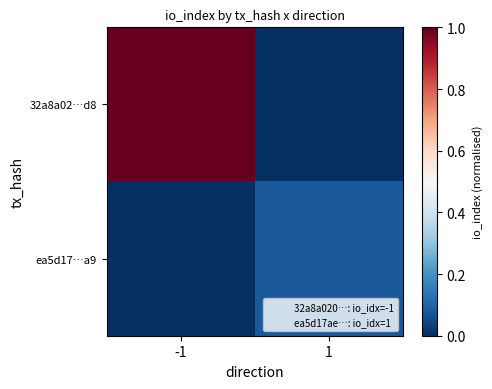

How many data points does each series have?

2